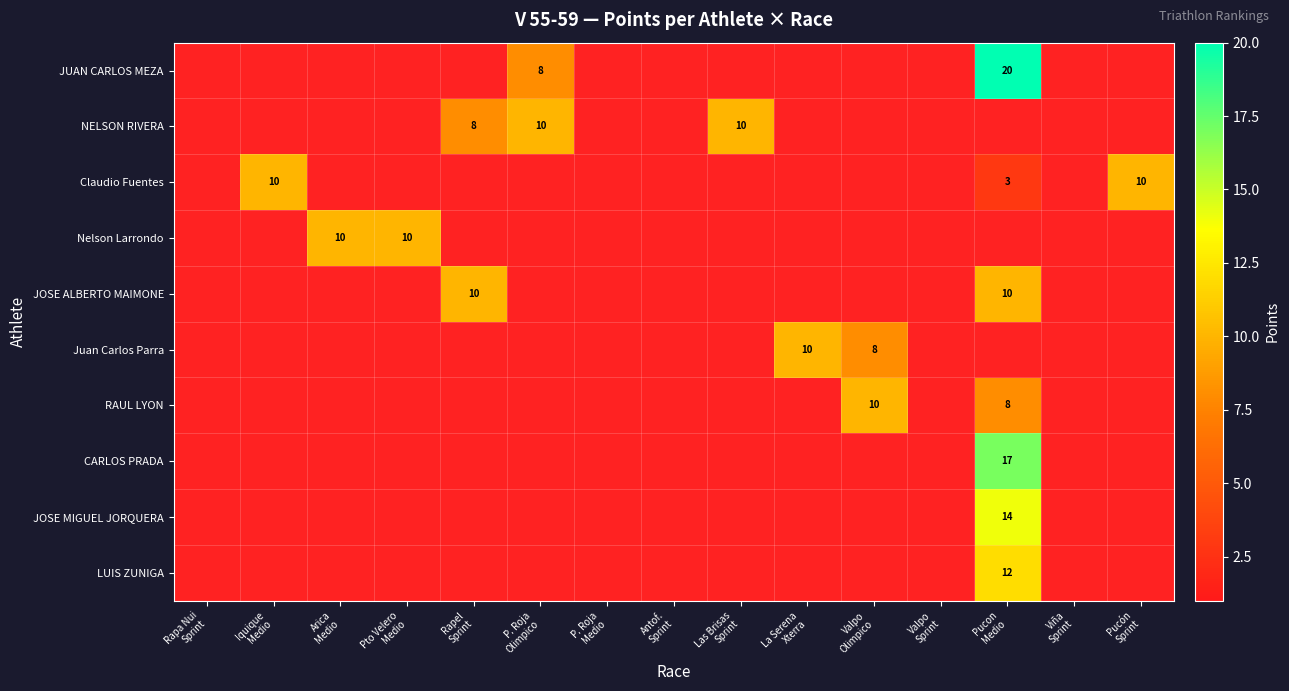

At which label does JOSE ALBERTO MAIMONE reach its minimum?

Rapa Nui Sprint